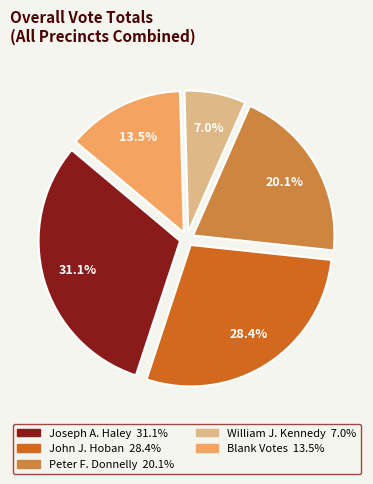

Does any single category account for the majority?

No